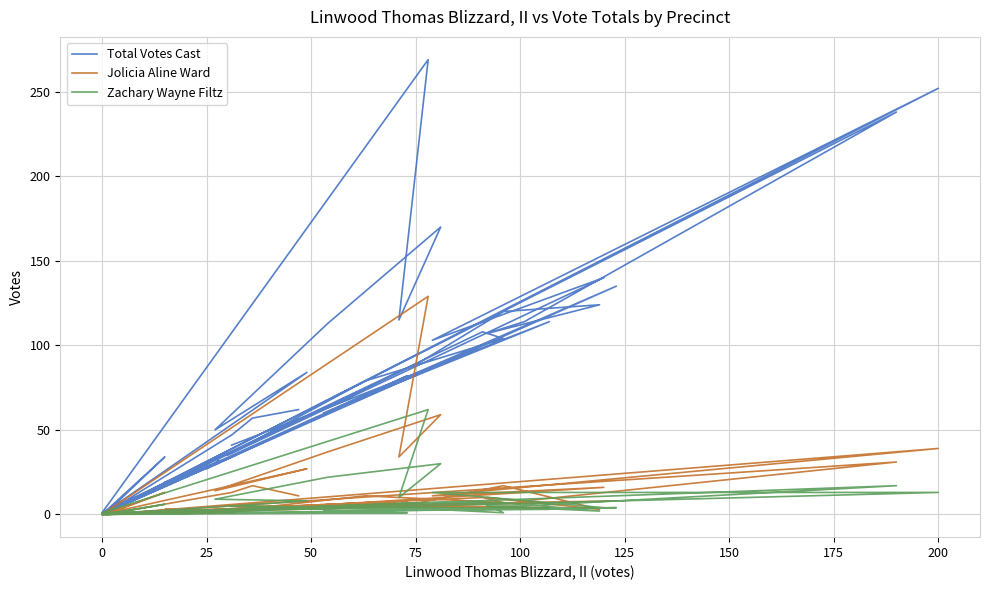

True or false: Total Votes Cast and Zachary Wayne Filtz cross at least once.

False